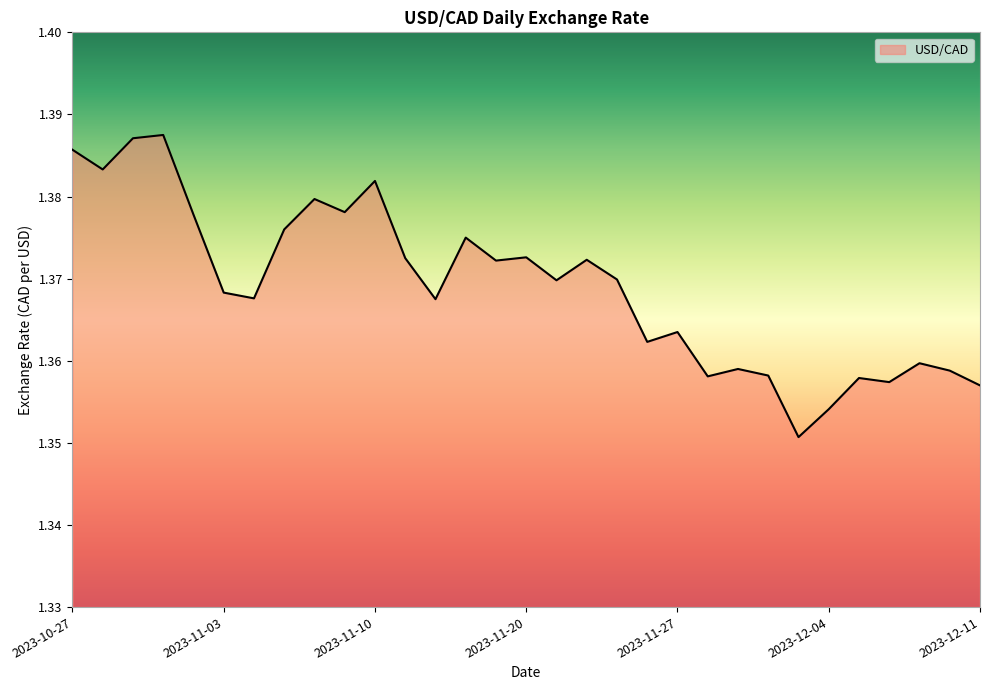

Reading right to left, what are all the values shown in this chart?

2023-12-11=1.4	2023-12-08=1.4	2023-12-07=1.4	2023-12-06=1.4	2023-12-05=1.4	2023-12-04=1.4	2023-12-01=1.4	2023-11-30=1.4	2023-11-29=1.4	2023-11-28=1.4	2023-11-27=1.4	2023-11-24=1.4	2023-11-23=1.4	2023-11-22=1.4	2023-11-21=1.4	2023-11-20=1.4	2023-11-17=1.4	2023-11-16=1.4	2023-11-15=1.4	2023-11-14=1.4	2023-11-10=1.4	2023-11-09=1.4	2023-11-08=1.4	2023-11-07=1.4	2023-11-06=1.4	2023-11-03=1.4	2023-11-02=1.4	2023-11-01=1.4	2023-10-31=1.4	2023-10-30=1.4	2023-10-27=1.4